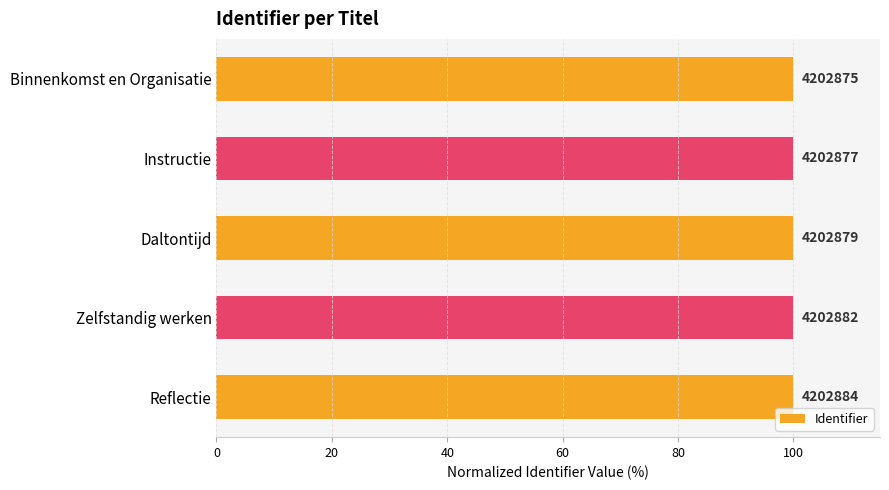

What is the greatest value displayed?

100.0